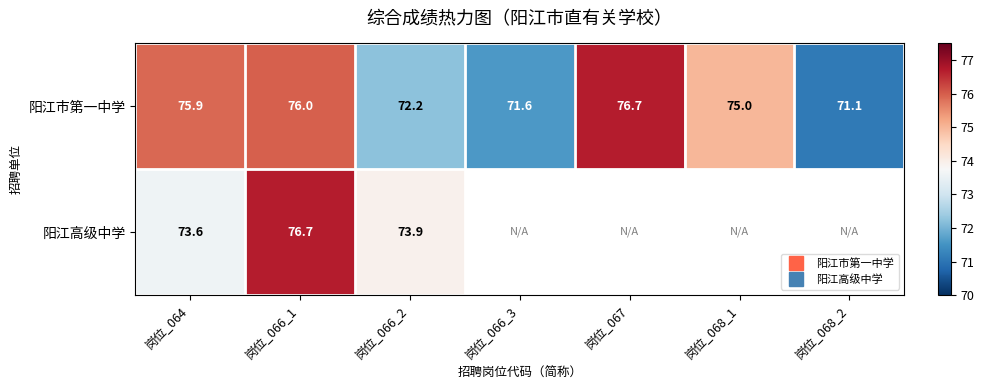

Read the 阳江市第一中学 value at 岗位_064.

75.9